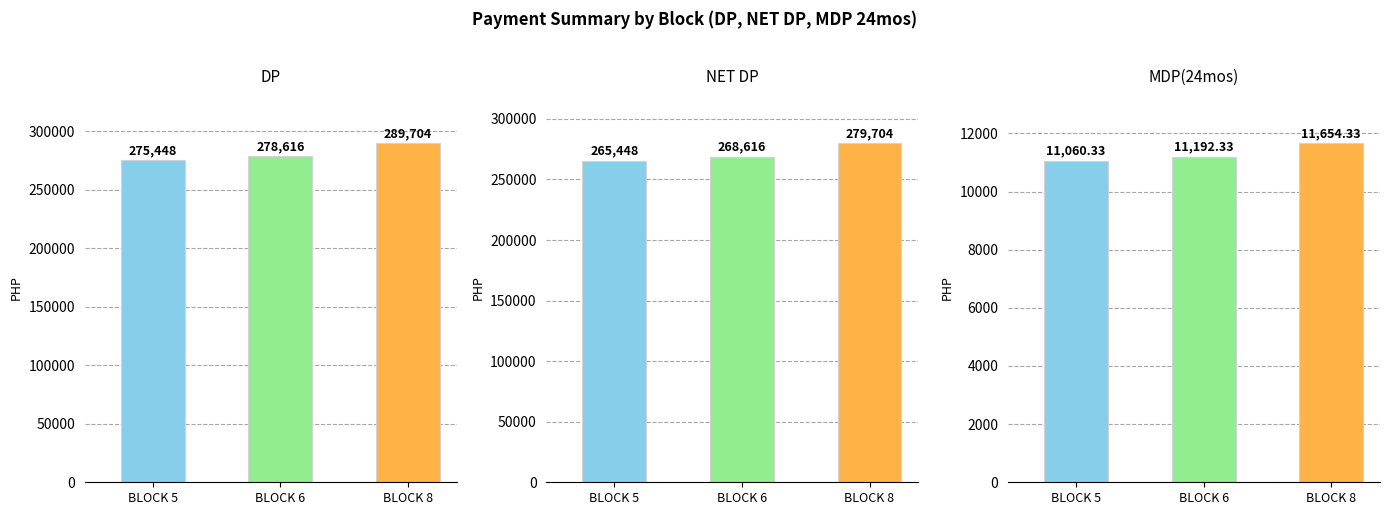

What is the difference between the NET DP values at BLOCK 8 and BLOCK 5?

14256.0